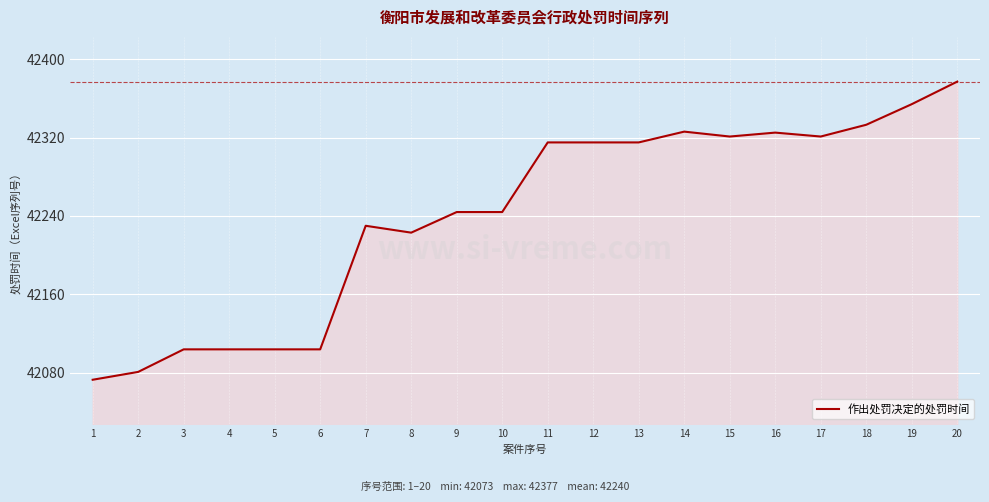

Which category has the highest value across all series?

20